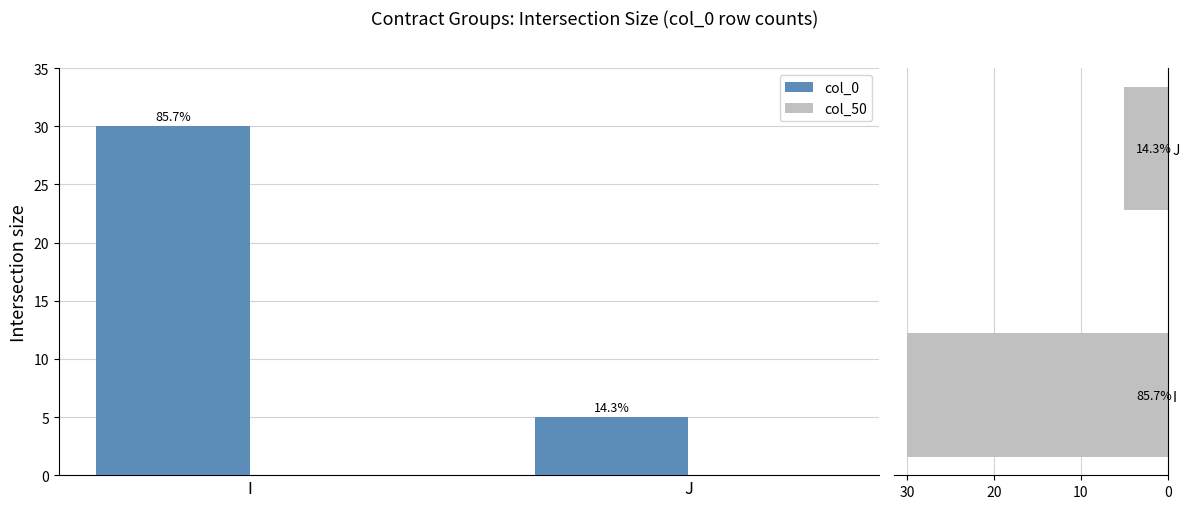

Rank the series by their average value, from highest to lowest.

col_0, col_50